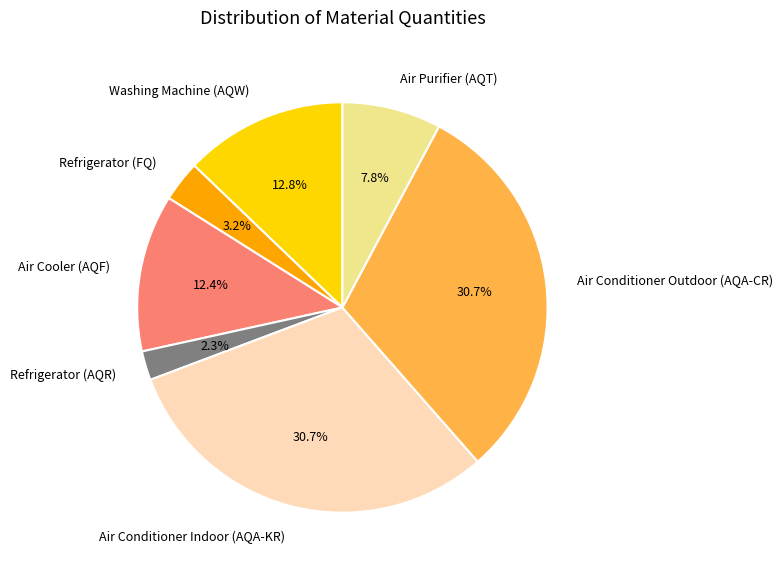

Does Air Conditioner Outdoor (AQA-CR) account for over 50% of the chart?

No